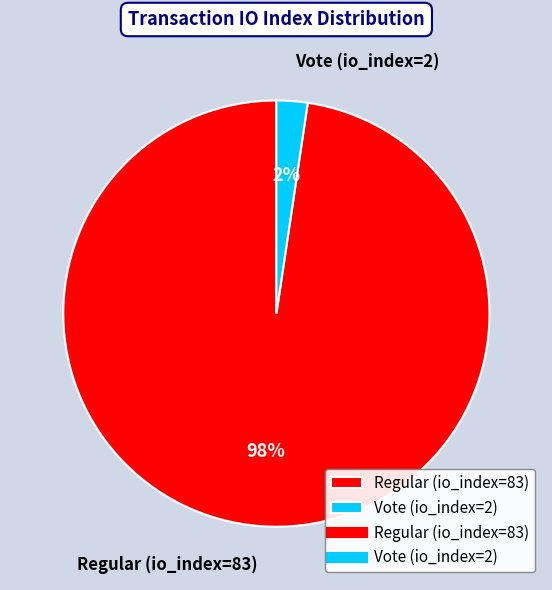

What is the majority slice?

Regular (io_index=83)